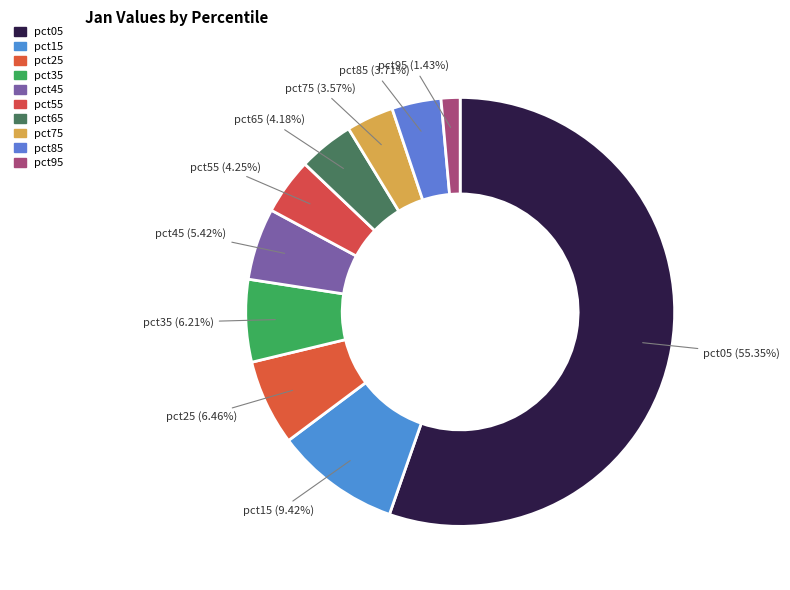

How many segments does this pie chart have?

10